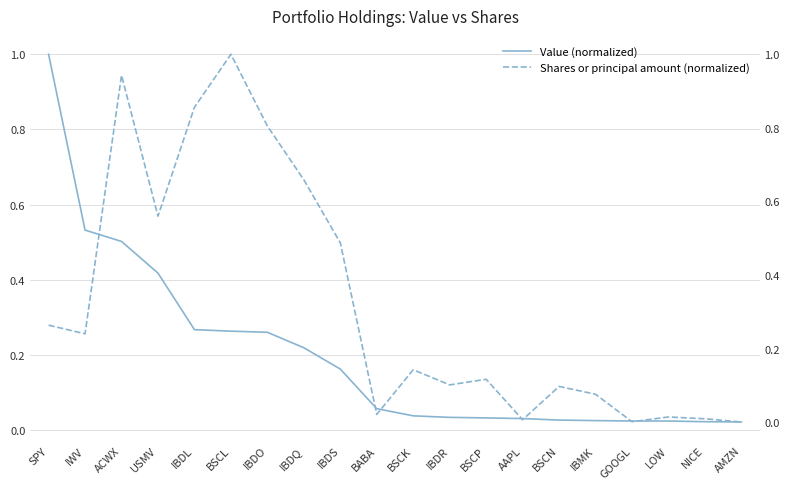

What value does the Shares or principal amount (normalized) series have at IWV?

0.2